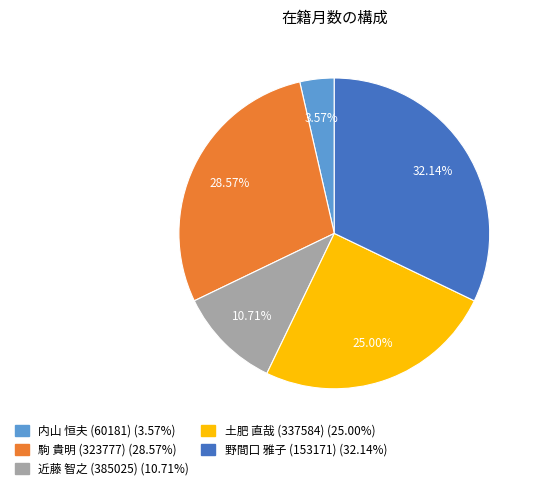

What is the ratio of the value at 野間口 雅子 (153171) (32.14%) to the value at 土肥 直哉 (337584) (25.00%)?

1.3